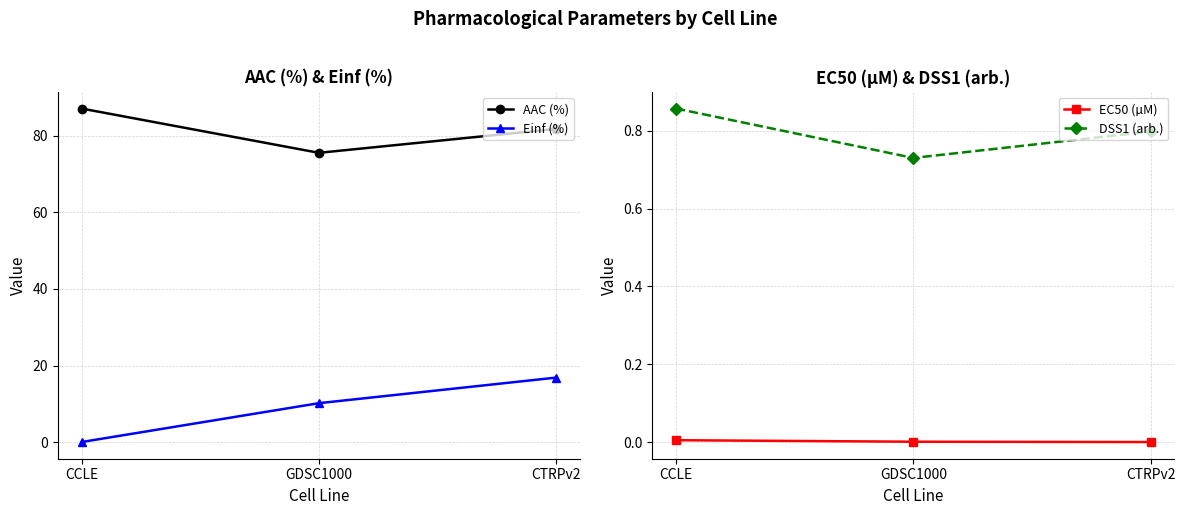

Rank the categories by EC50 (µM) value from highest to lowest.

CCLE, GDSC1000, CTRPv2